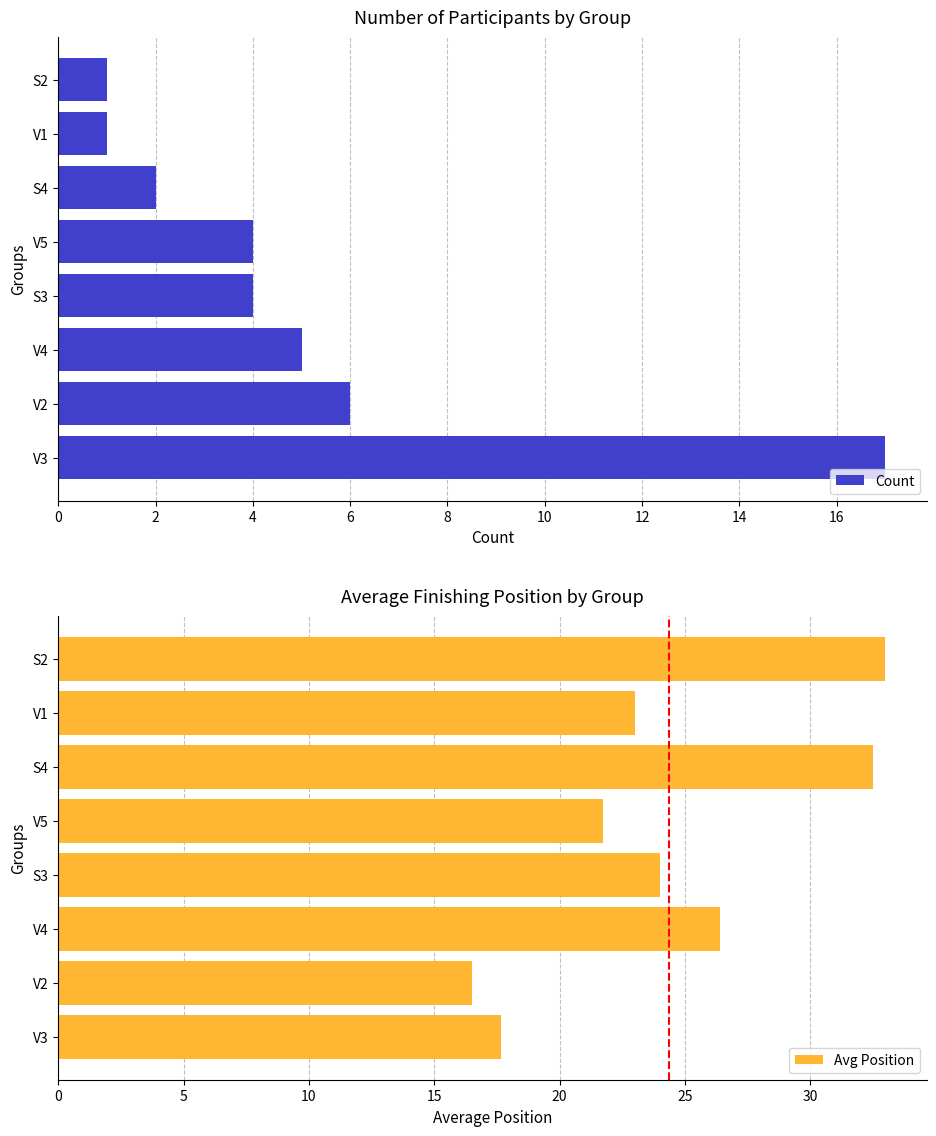

At which label does Count reach its peak?

V3